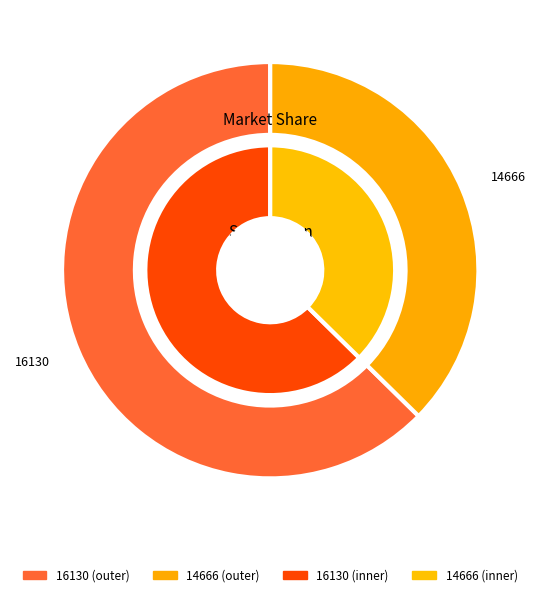

Which category has the biggest portion of the pie?

16130